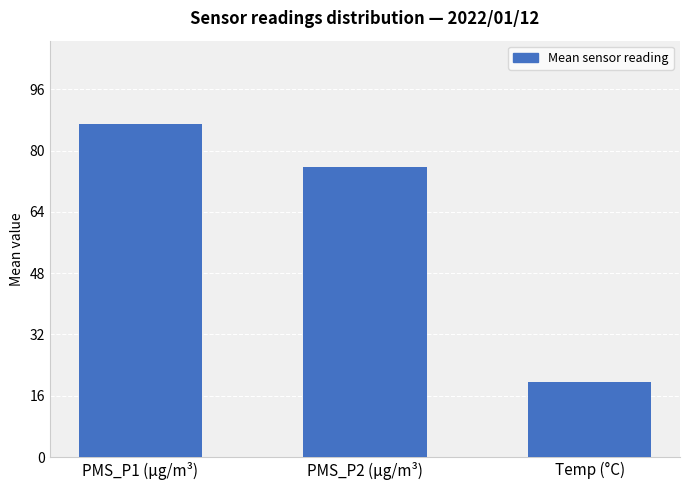

What is the label of the 1st bar from the left?

PMS_P1 (µg/m³)